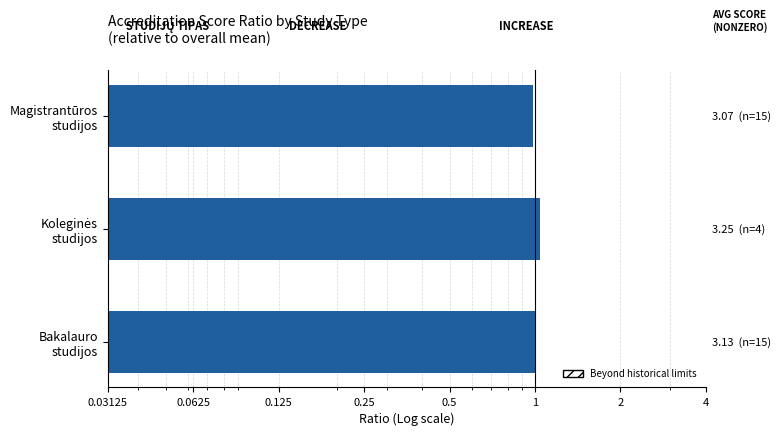

What is the value of the 3rd bar from the left?

1.0